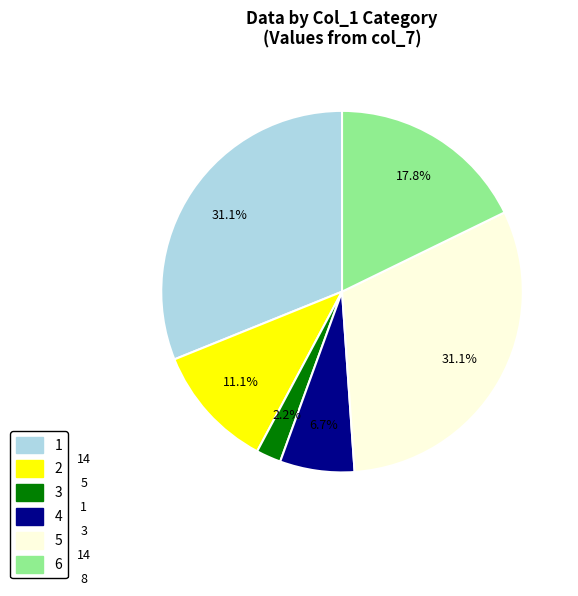

Does 3 represent more than half of the total?

No